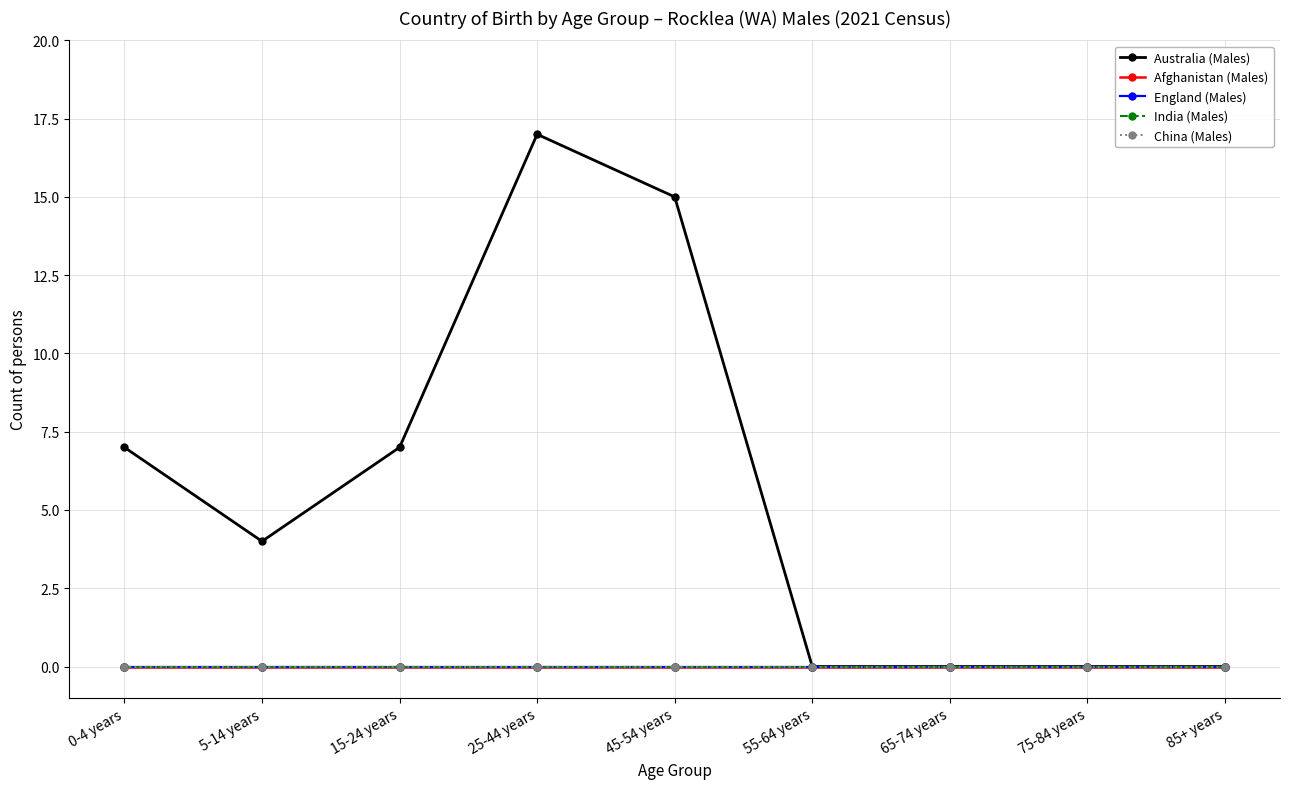

What is the label of the 1st point from the left?

0-4 years